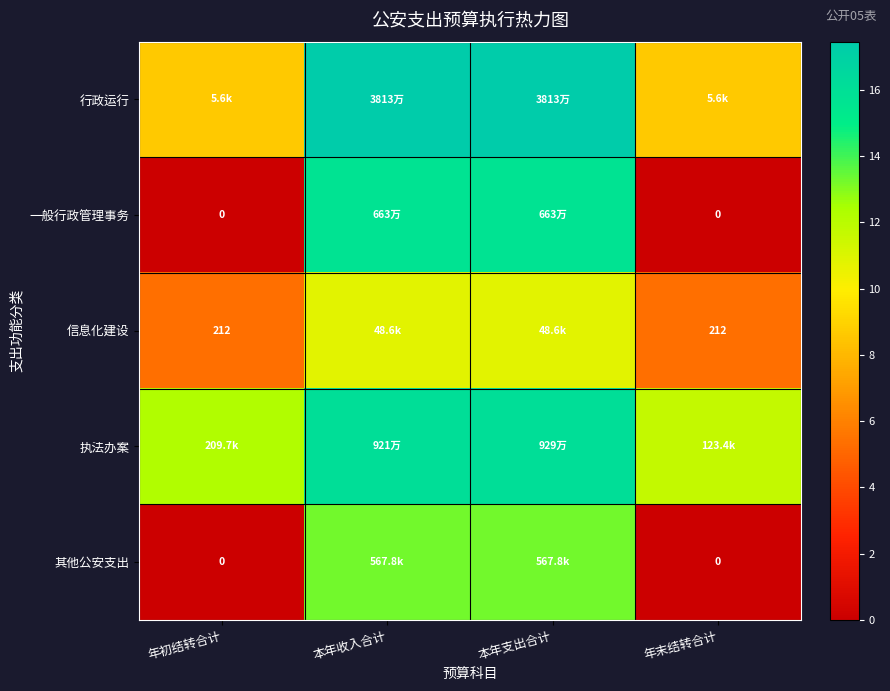

List the labels in order of 行政运行 value, largest first.

本年收入合计, 本年支出合计, 年初结转合计, 年末结转合计